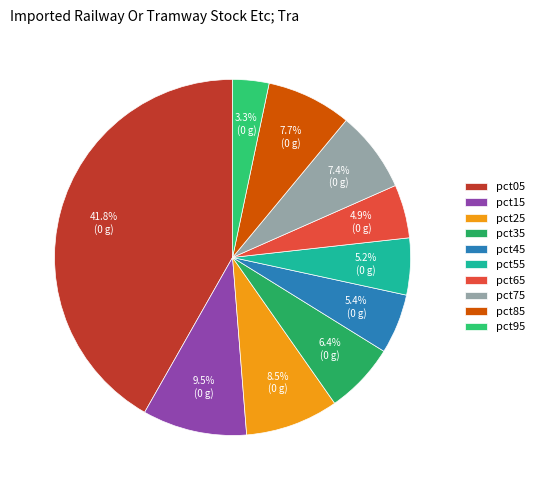

Is there a majority slice in this chart?

No